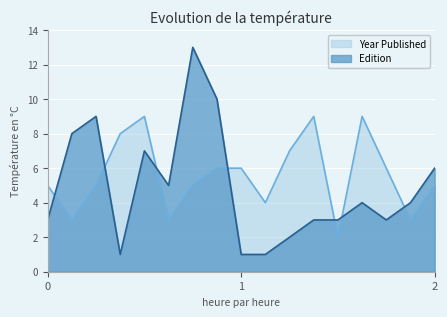

What is the maximum value shown in the chart?

13